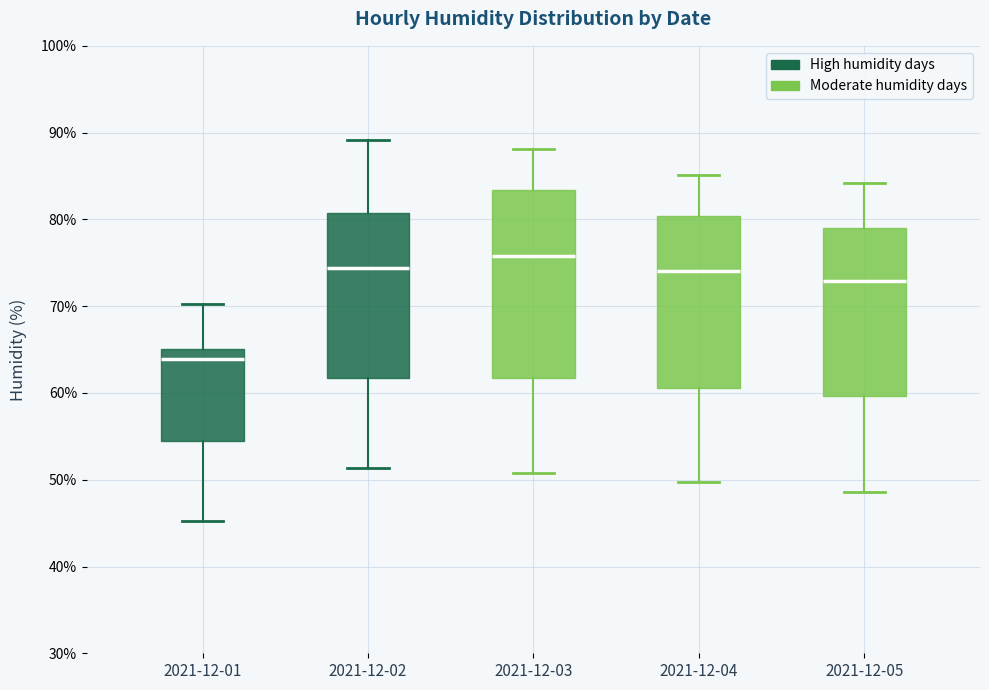

Reading left to right, transcribe this box plot: for each box, give where its median line is, the range the box spans, and where its two whiskers end, as read against the y-axis. The values are not printed on the chart, so give them approximately, as read against the axis.

2021-12-01: median 64, box 54 to 65, whiskers 45 to 70
2021-12-02: median 74, box 62 to 81, whiskers 51 to 89
2021-12-03: median 76, box 62 to 83, whiskers 51 to 88
2021-12-04: median 74, box 61 to 80, whiskers 50 to 85
2021-12-05: median 73, box 60 to 79, whiskers 49 to 84